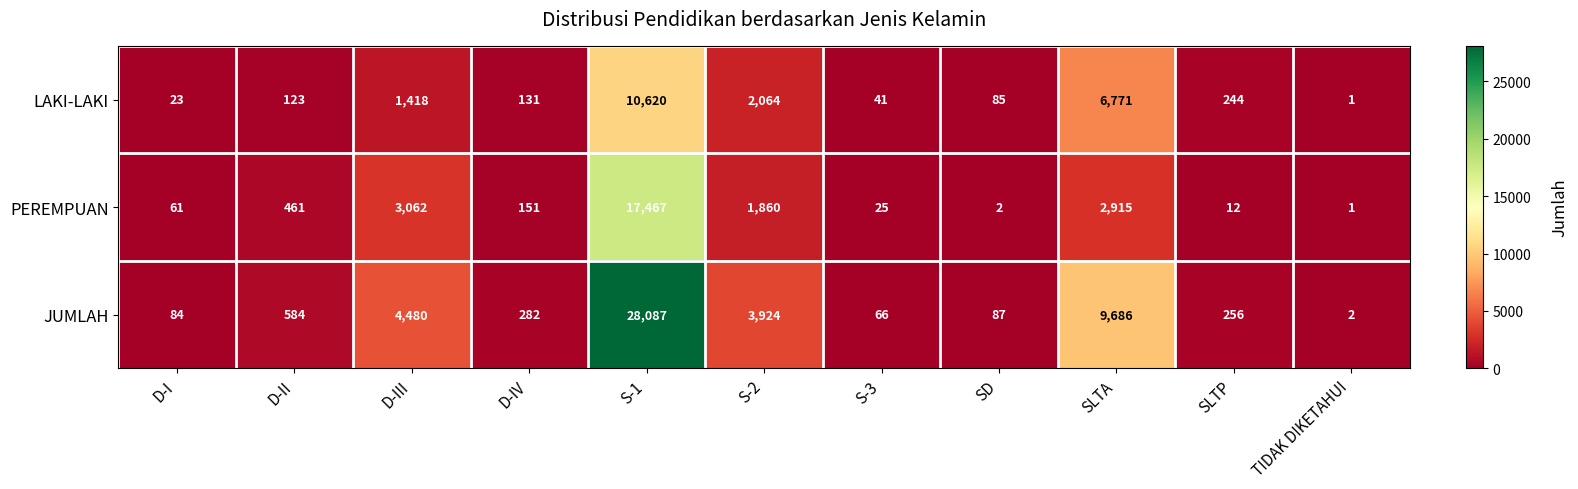

At which category does the chart reach its minimum across all series?

TIDAK DIKETAHUI